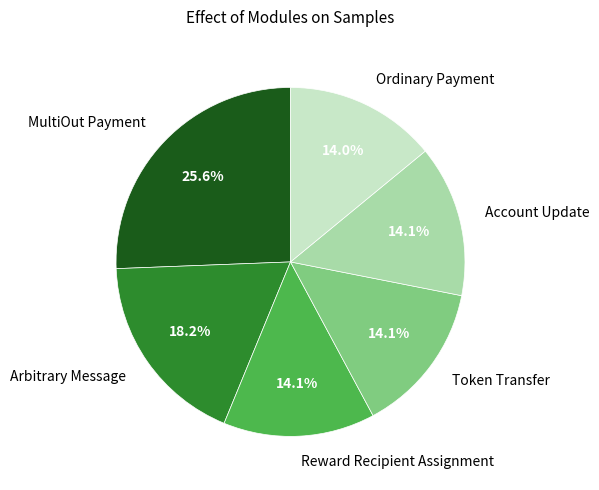

Combined, do Reward Recipient Assignment and Account Update account for over 50%?

No